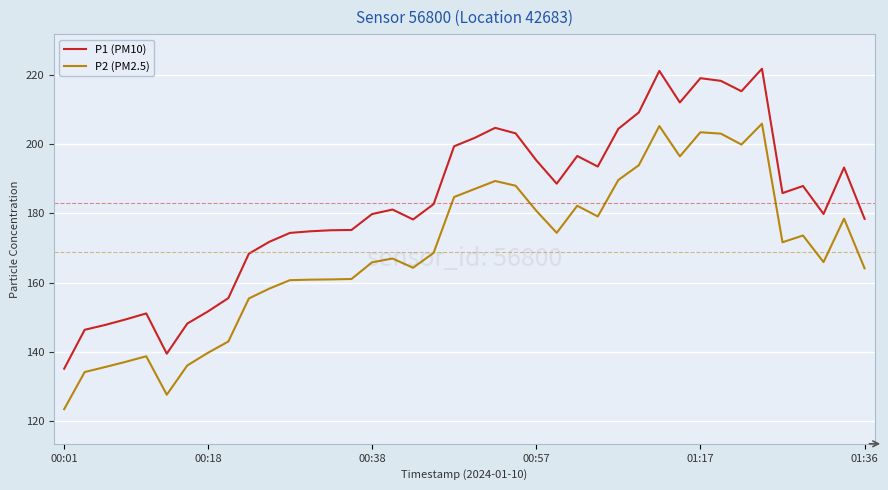

Rank the series by their average value, from highest to lowest.

P1 (PM10), P2 (PM2.5)